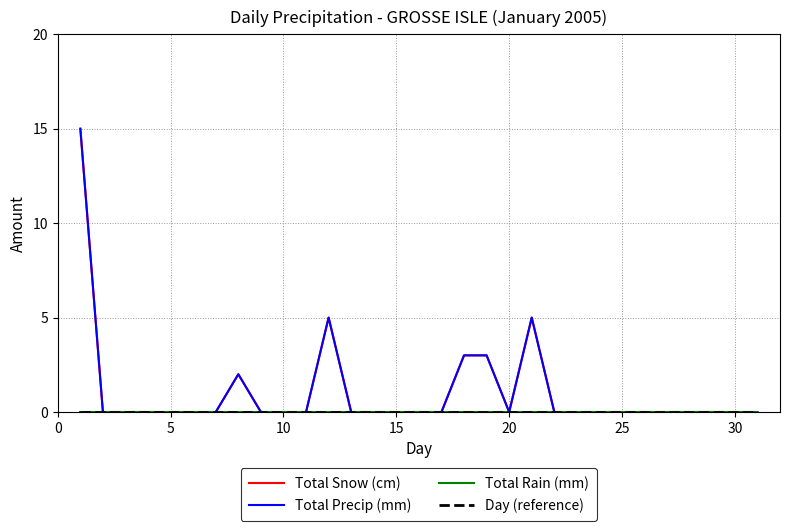

Reading left to right, extract all data points from this chart.

Total Snow (cm): 15	0	0	0	0	0	0	2	0	0	0	5	0	0	0	0	0	3	3	0	5	0	0	0	0	0	0	0	0	0	0
Total Precip (mm): 15	0	0	0	0	0	0	2	0	0	0	5	0	0	0	0	0	3	3	0	5	0	0	0	0	0	0	0	0	0	0
Total Rain (mm): 0	0	0	0	0	0	0	0	0	0	0	0	0	0	0	0	0	0	0	0	0	0	0	0	0	0	0	0	0	0	0
Day (reference): 0	0	0	0	0	0	0	0	0	0	0	0	0	0	0	0	0	0	0	0	0	0	0	0	0	0	0	0	0	0	0